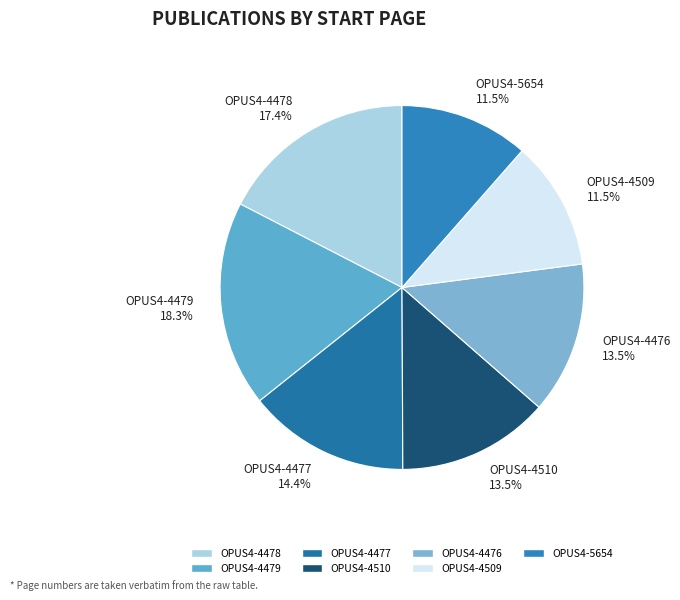

Is OPUS4-4477 the majority of the pie?

No